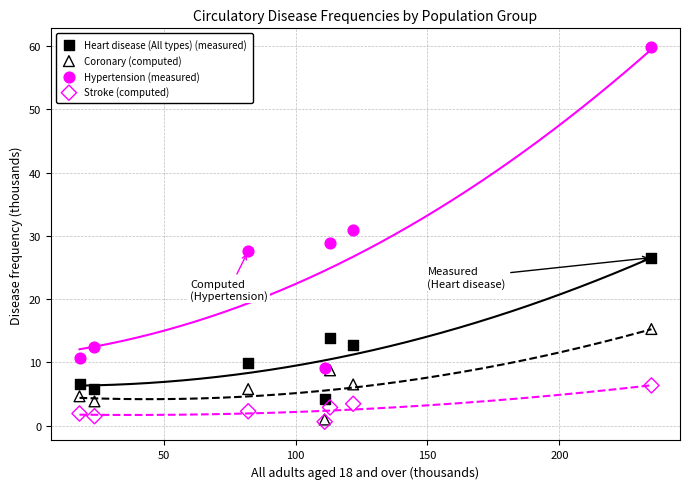

In the Hypertension (measured) series, what Y value is closest to 34?

30.9